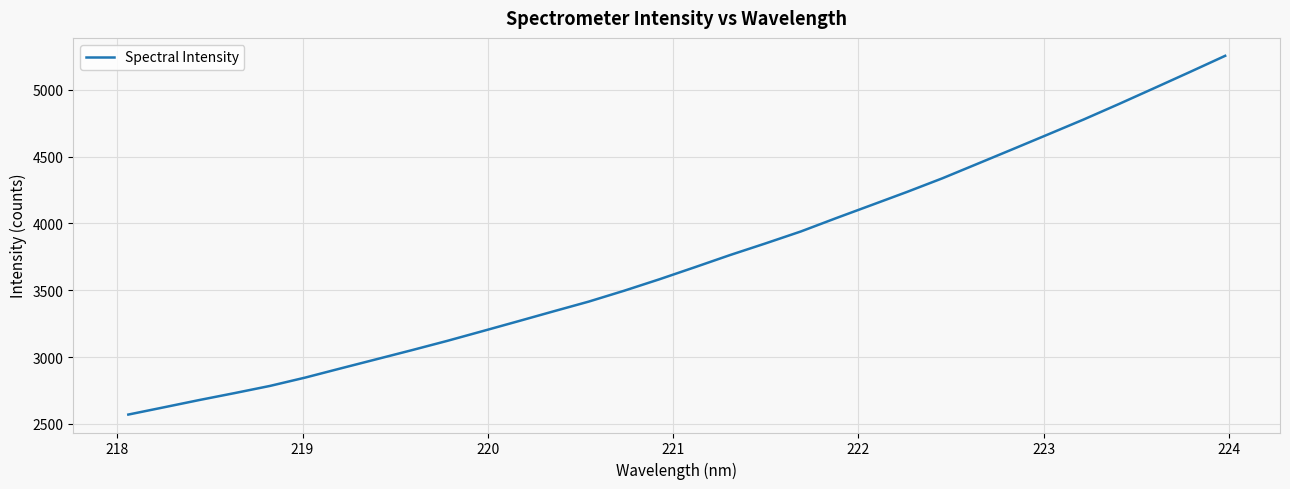

How many values exceed 3672?

16